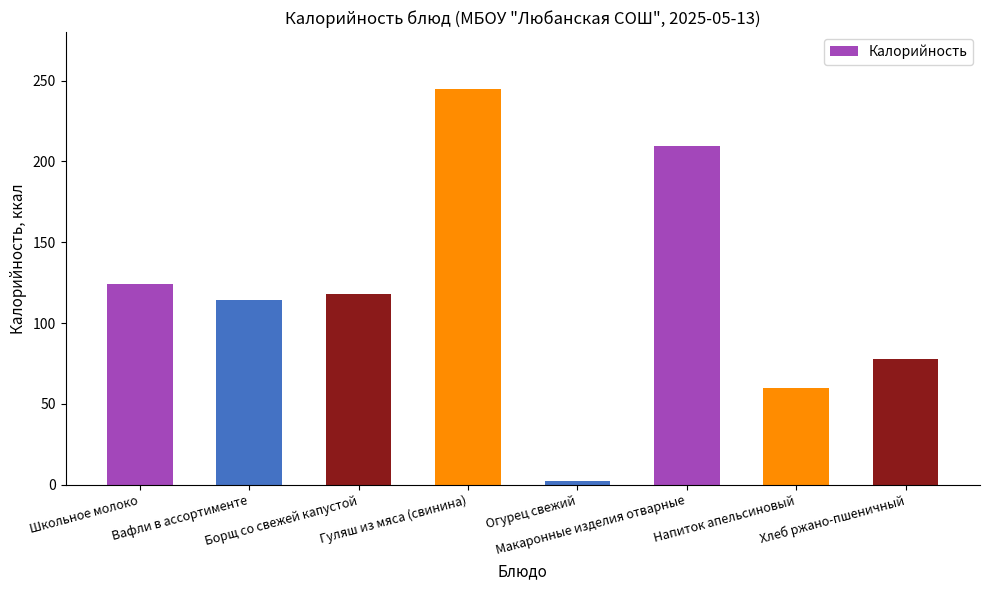

Reading left to right, transcribe all the data shown in this chart.

Школьное молоко=124.0	Вафли в ассортименте=114.0	Борщ со свежей капустой=118.0	Гуляш из мяса (свинина)=245.0	Огурец свежий=2.0	Макаронные изделия отварные=209.6	Напиток апельсиновый=60.0	Хлеб ржано-пшеничный=78.0